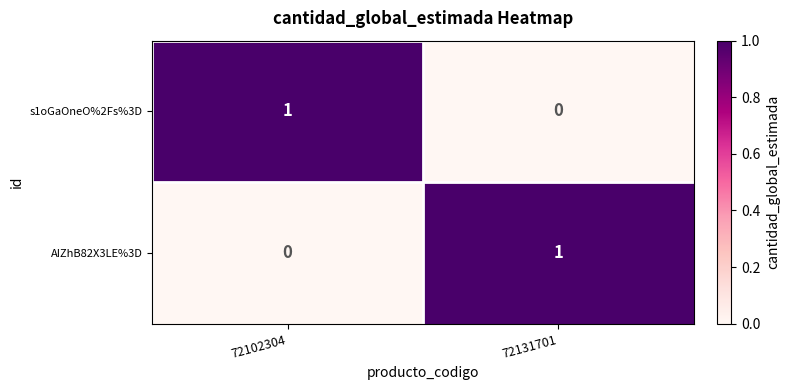

Where is AIZhB82X3LE%3D nearest to the value 0?

72102304